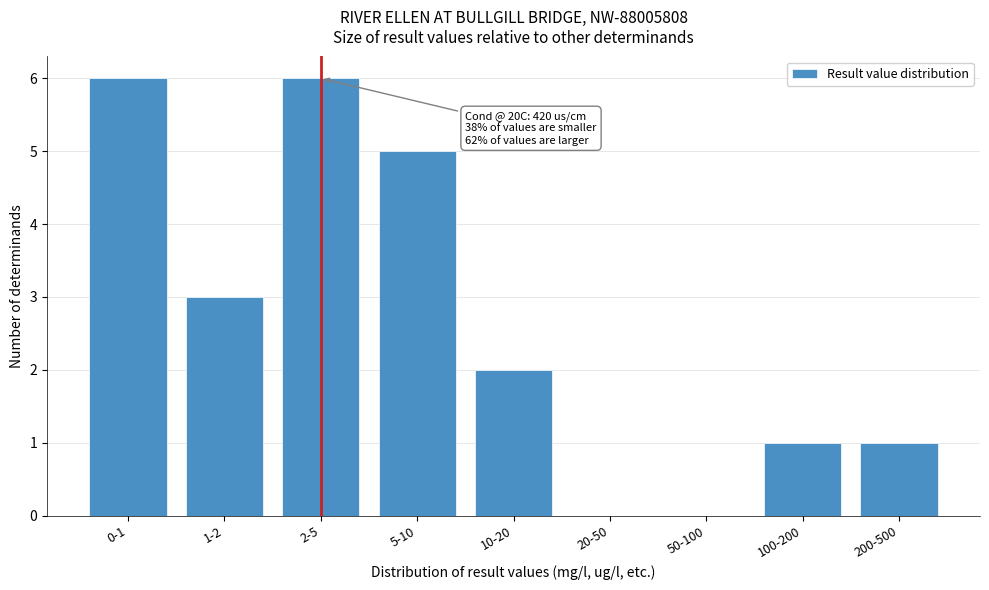

Reading left to right, transcribe all the data shown in this chart.

0-1=6	1-2=3	2-5=6	5-10=5	10-20=2	20-50=0	50-100=0	100-200=1	200-500=1